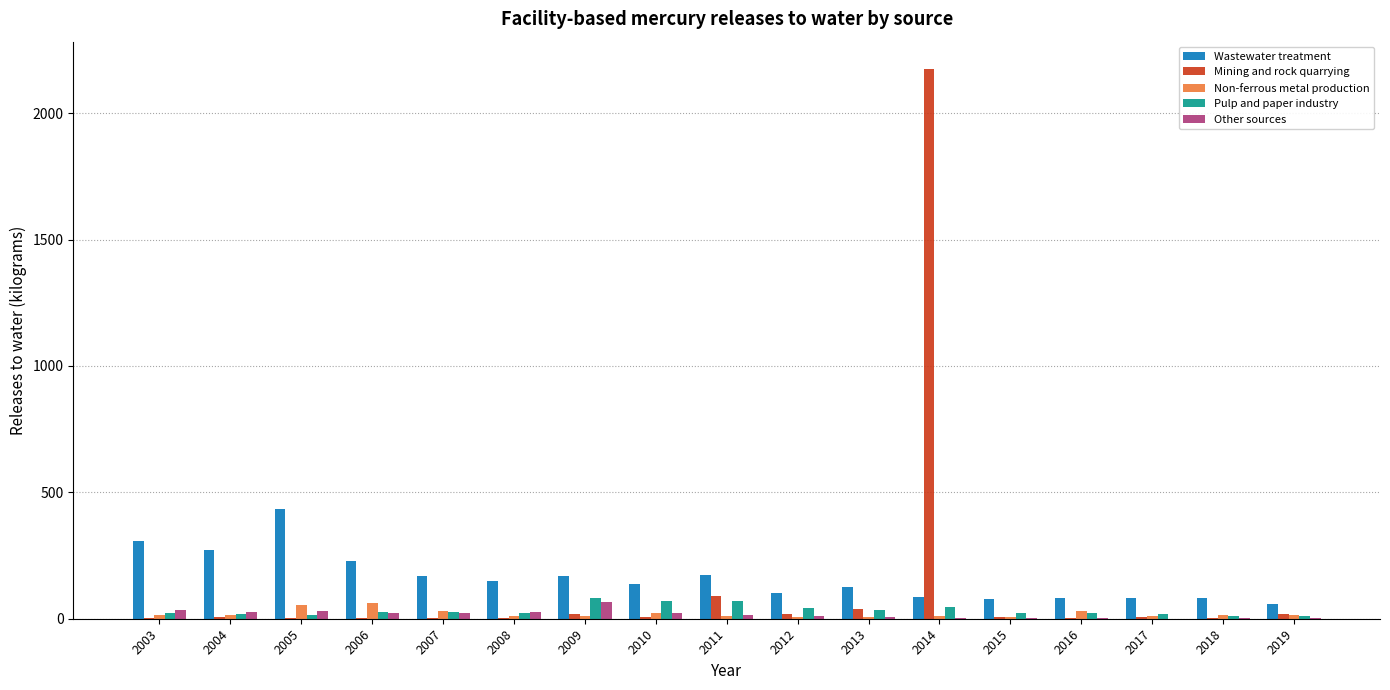

Are the bars horizontal?

No